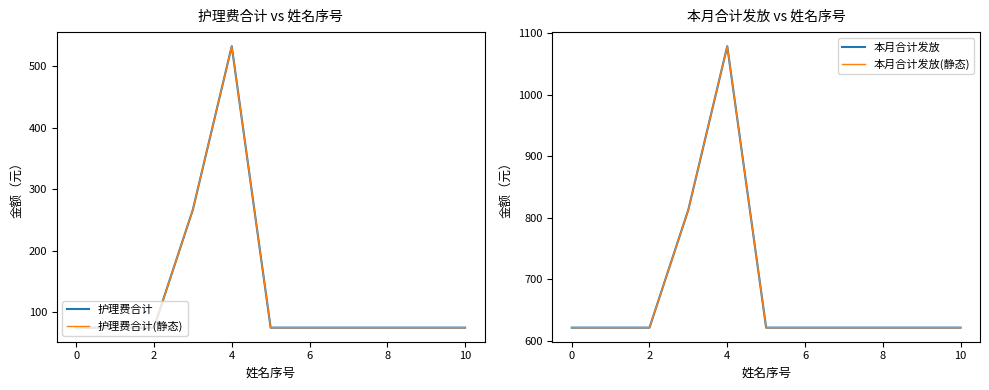

At 2, list the series in order from smallest to largest.

护理费合计, 护理费合计(静态), 本月合计发放, 本月合计发放(静态)